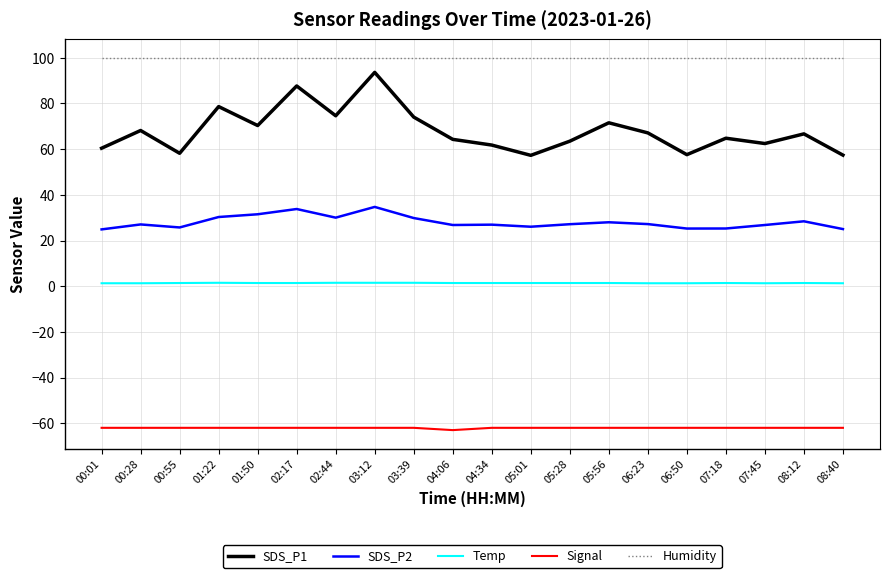

True or false: Signal and Humidity intersect in this chart.

False